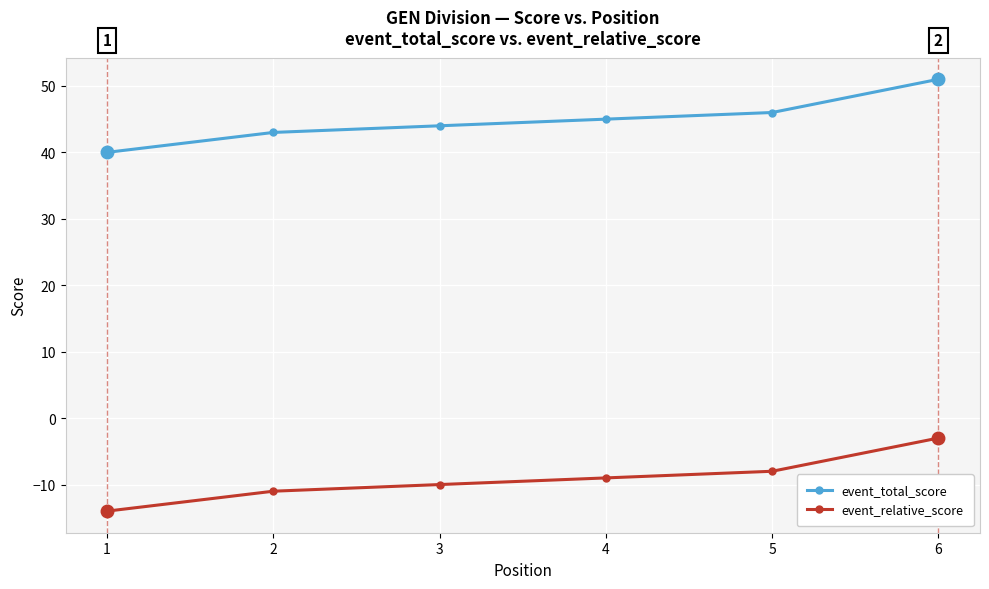

Does the chart have visible grid lines?

Yes